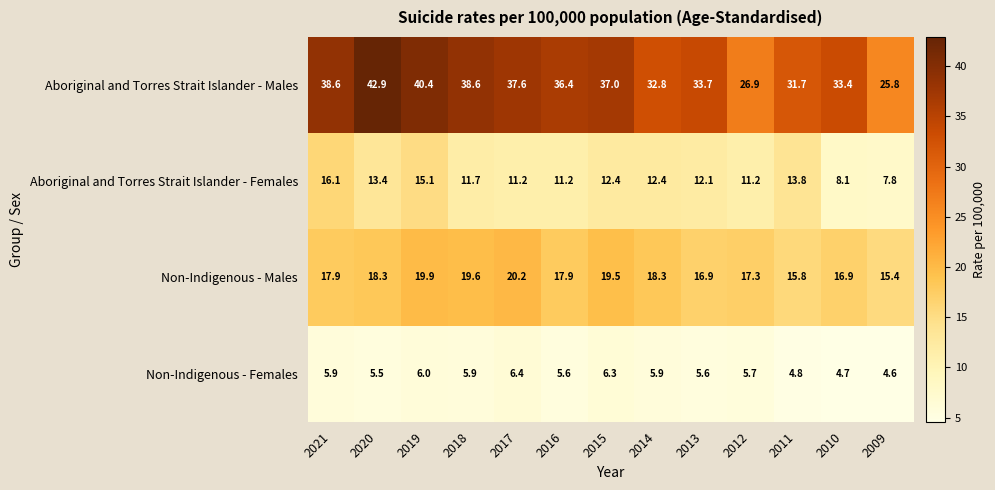

Rank the series by their average value, from lowest to highest.

Non-Indigenous - Females, Aboriginal and Torres Strait Islander - Females, Non-Indigenous - Males, Aboriginal and Torres Strait Islander - Males